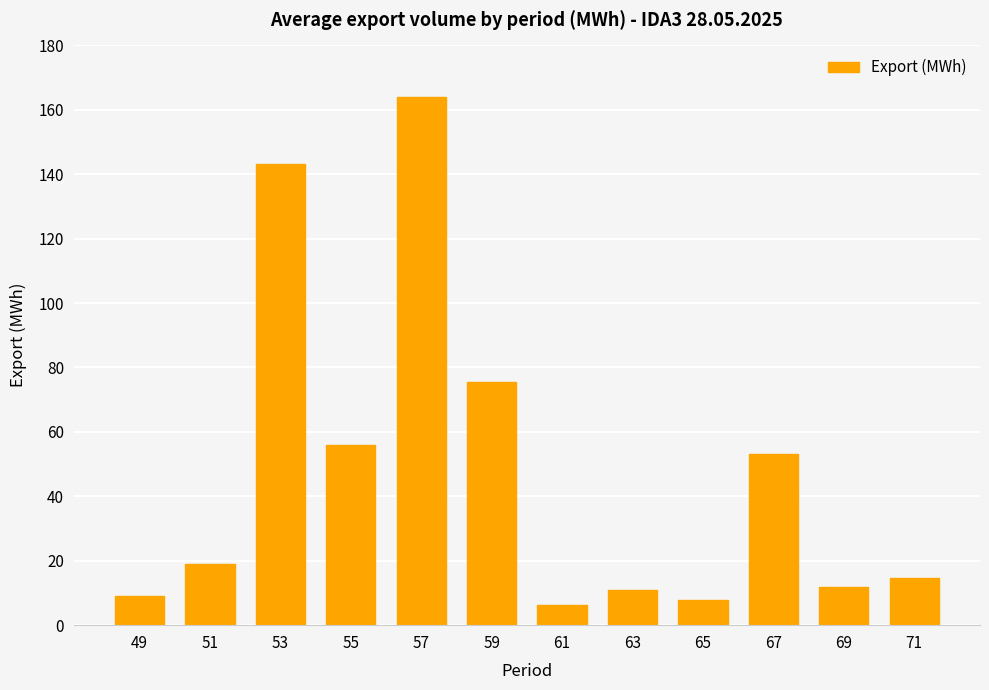

Between 65 and 57, which is larger?

57